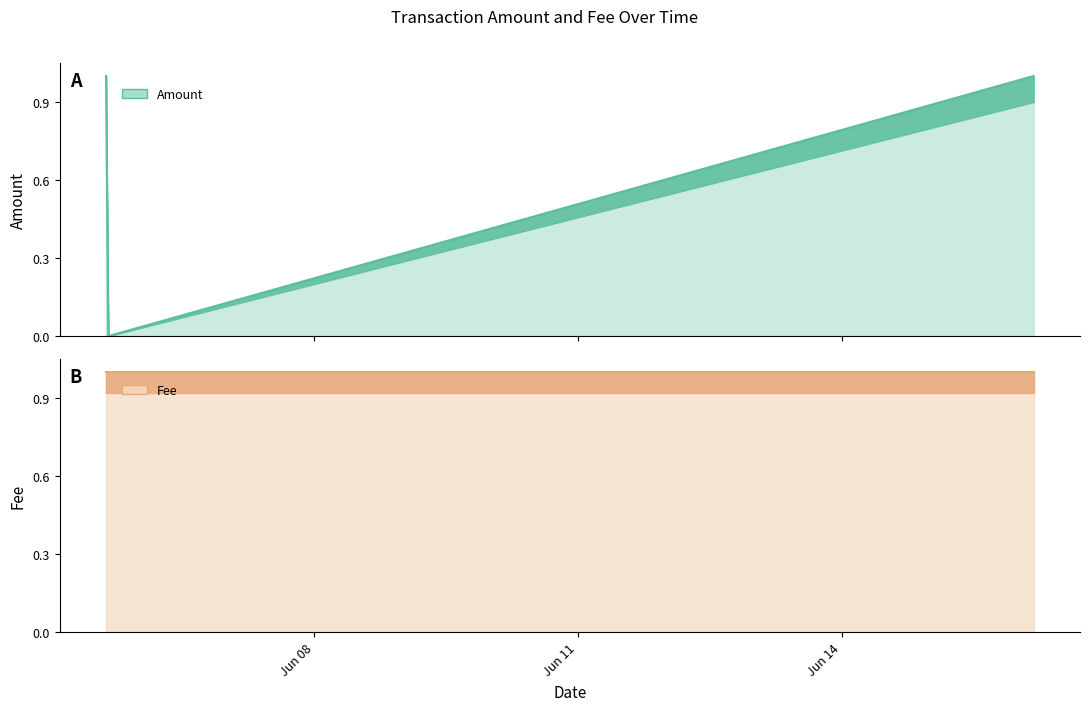

What is the greatest value displayed?

1